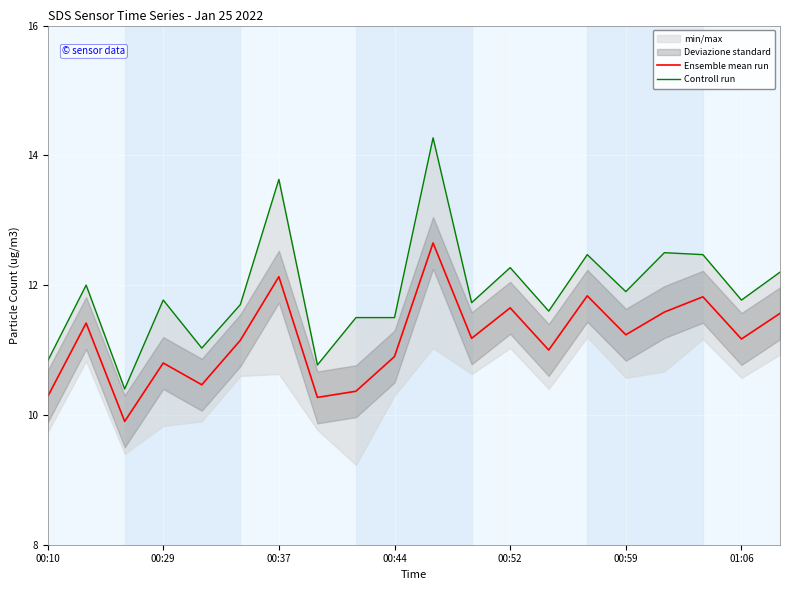

Count the number of categories in the chart.

20